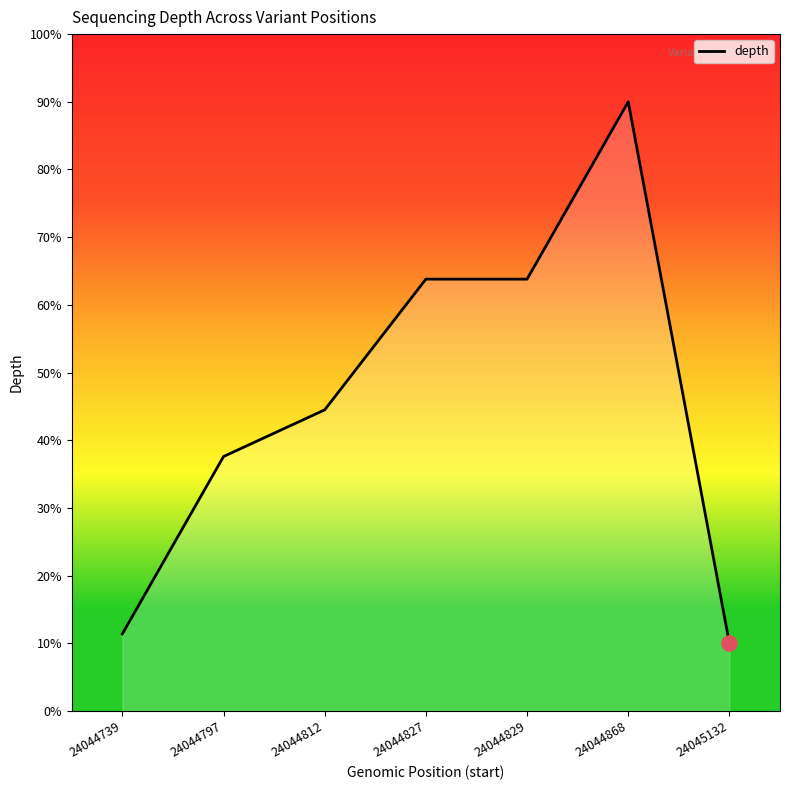

Which has a higher value, 24045132 or 24044812?

24044812